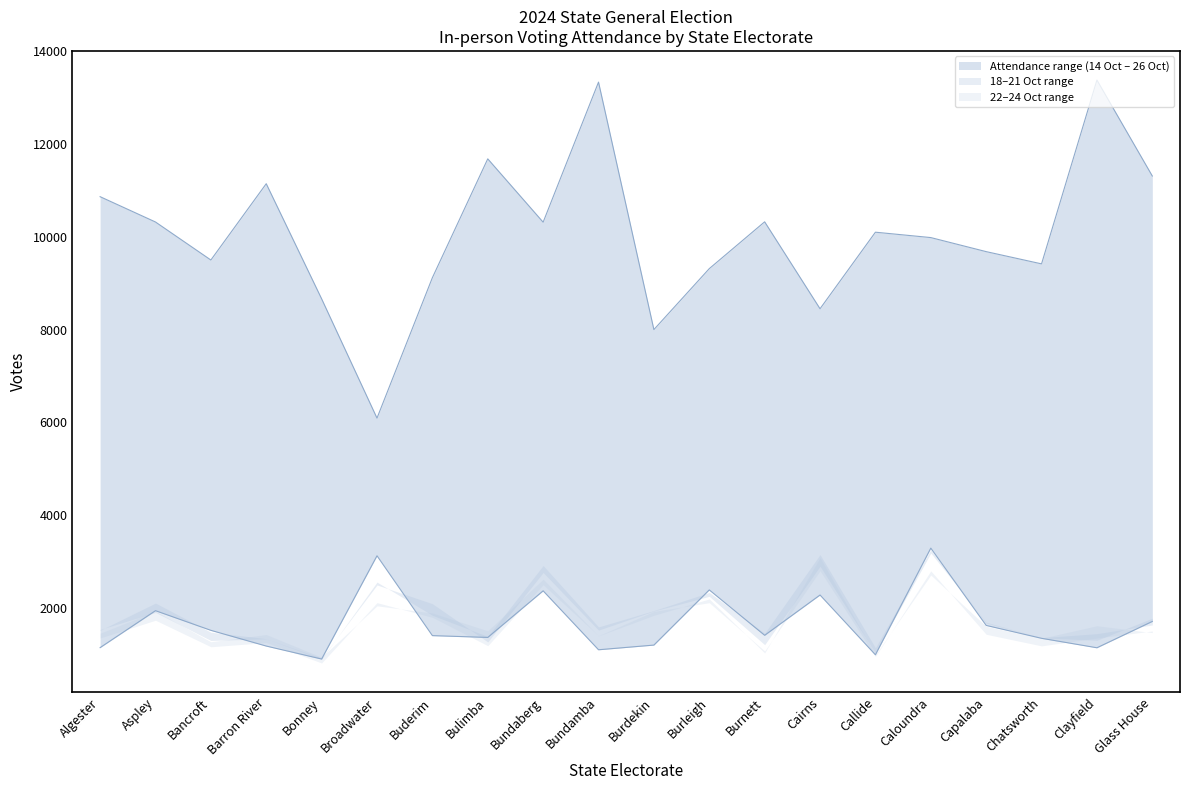

What is the approximate value of 21/10/2024 at Capalaba?

1687